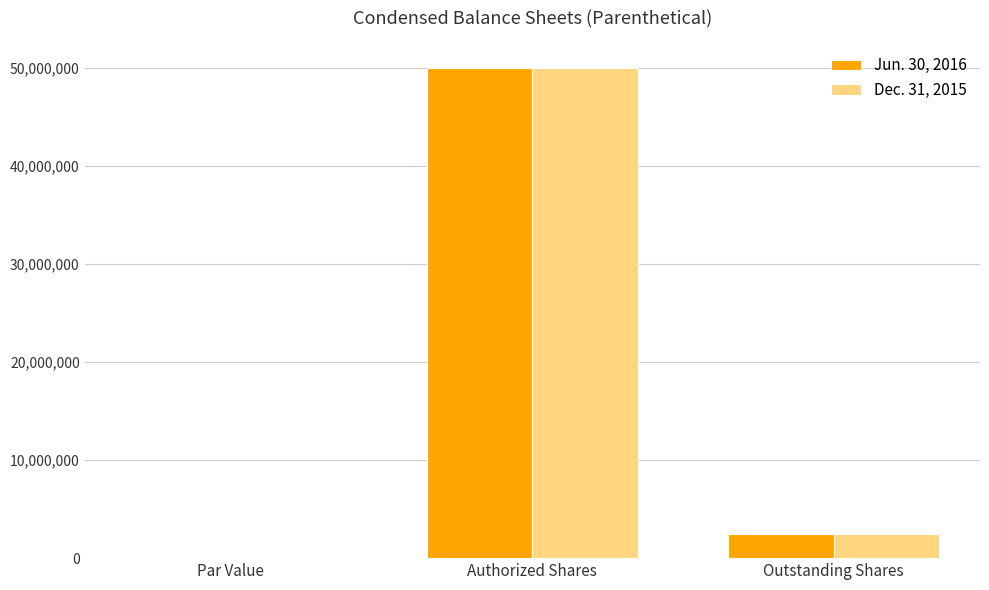

What is the maximum value shown in the chart?

50000000